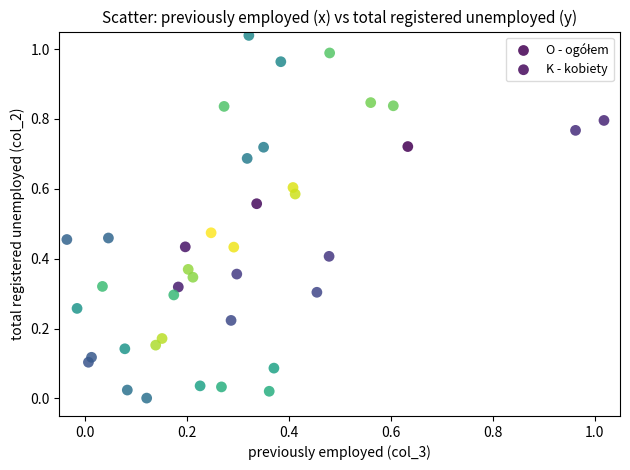

Which series reaches the maximum Y coordinate?

K - kobiety